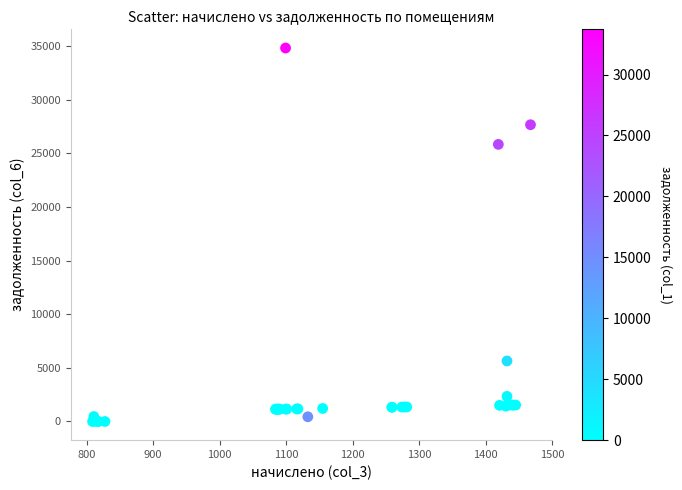

What Y value in the scatter plot is closest to 17403?

25826.0